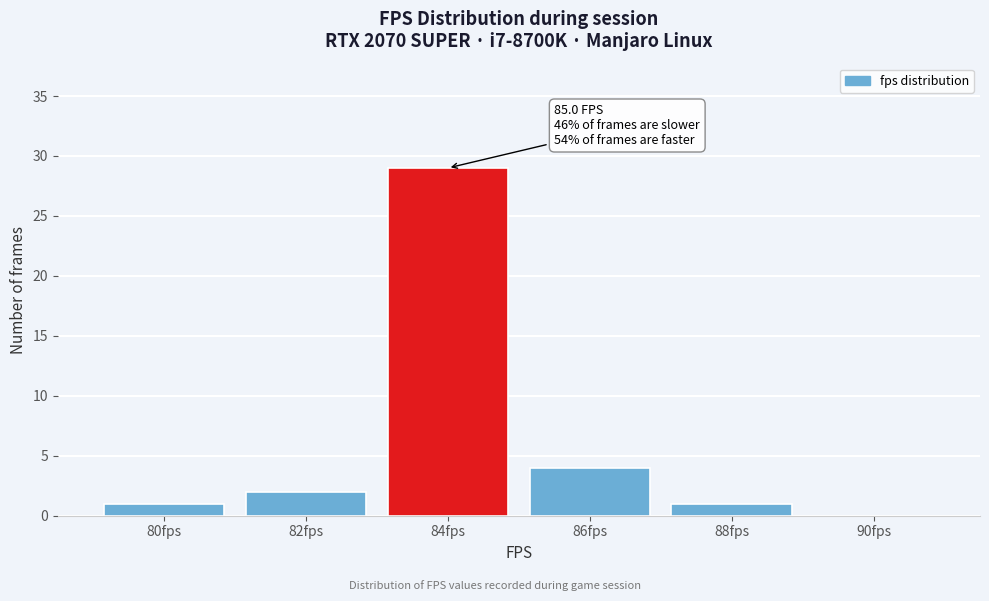

Reading left to right, transcribe all the data shown in this chart.

80fps=1	82fps=2	84fps=29	86fps=4	88fps=1	90fps=0